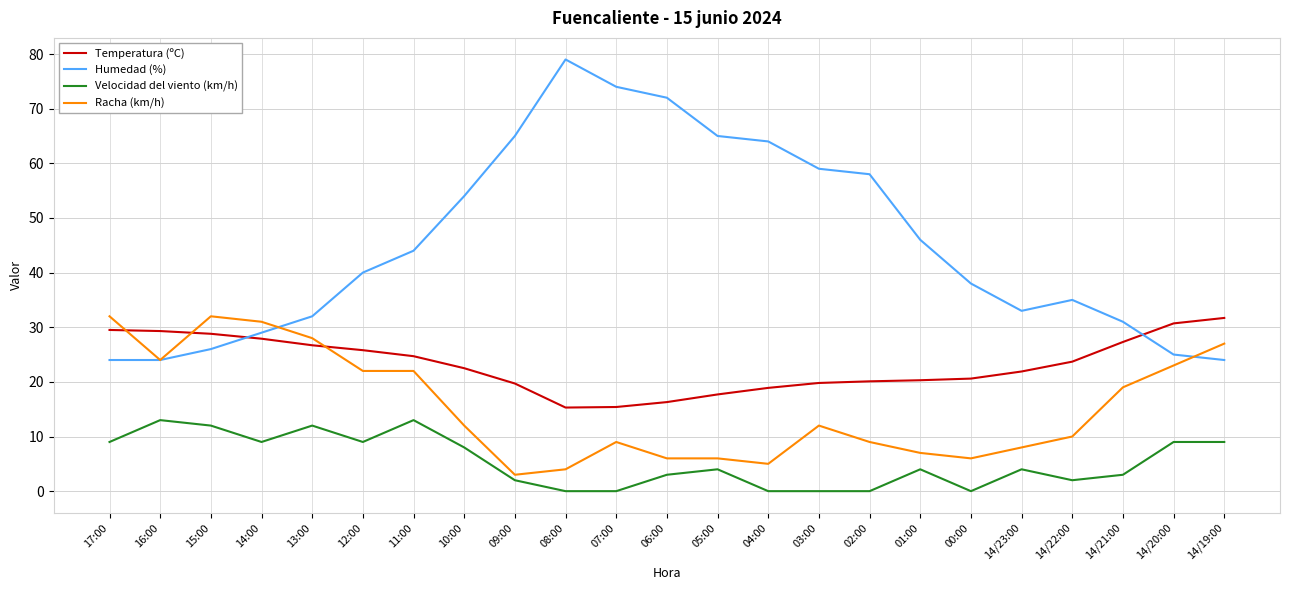

How many lines are shown in the chart?

4